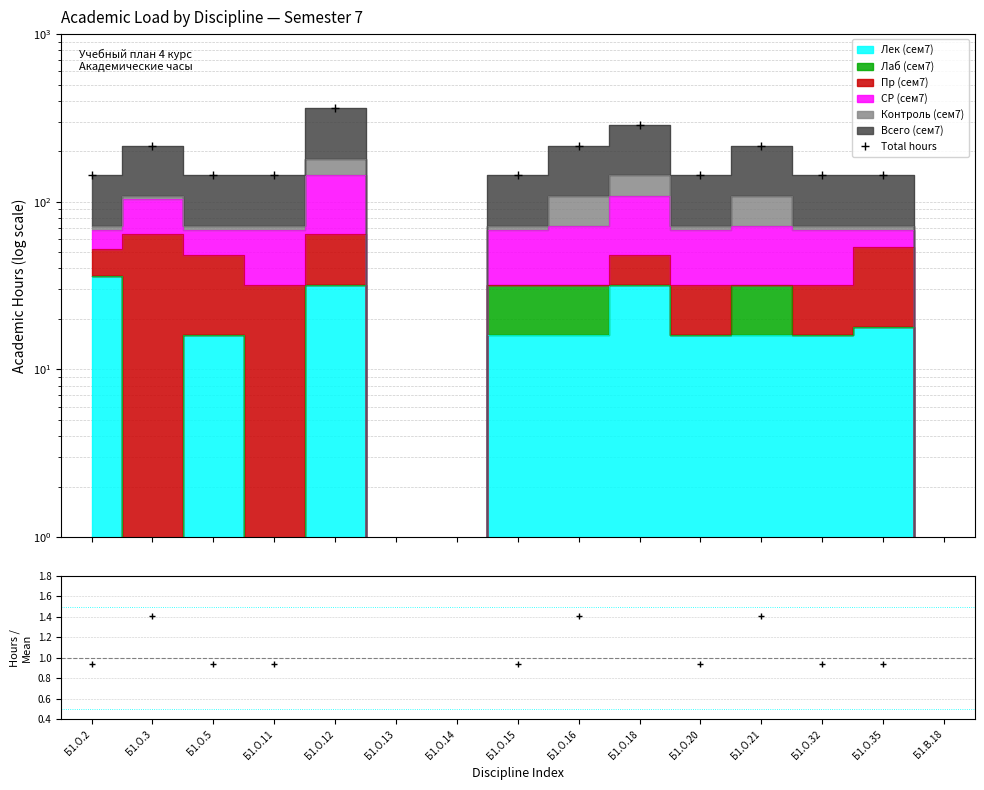

How many Total hours values are between 144 and 216?

10